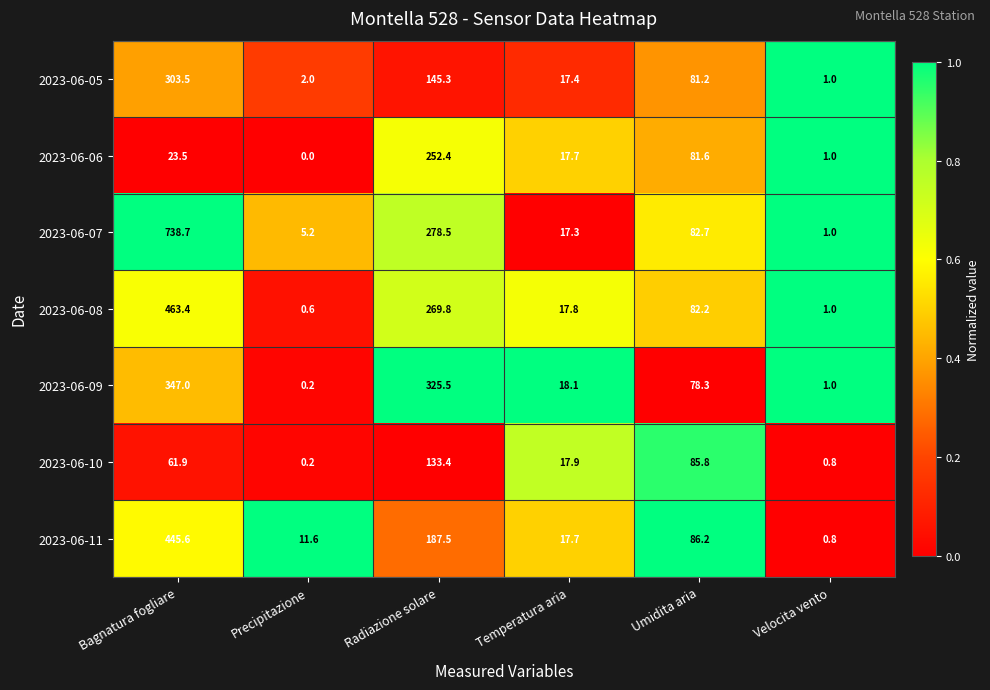

Which series has the largest range (max minus min)?

2023-06-07